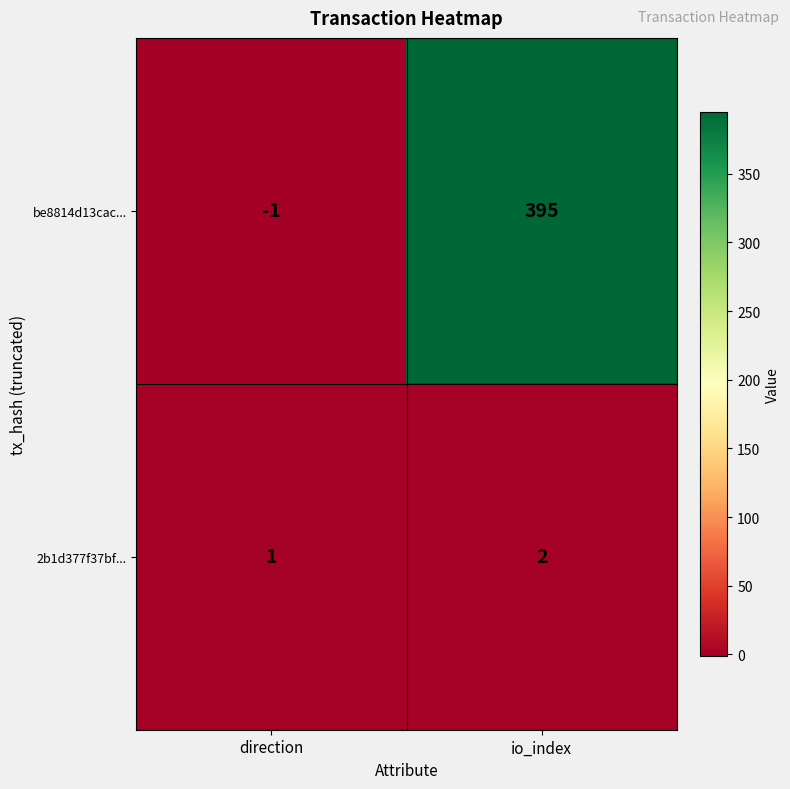

Reading right to left, extract all data points from this chart.

be8814d13cac...: io_index=395	direction=-1
2b1d377f37bf...: io_index=2	direction=1